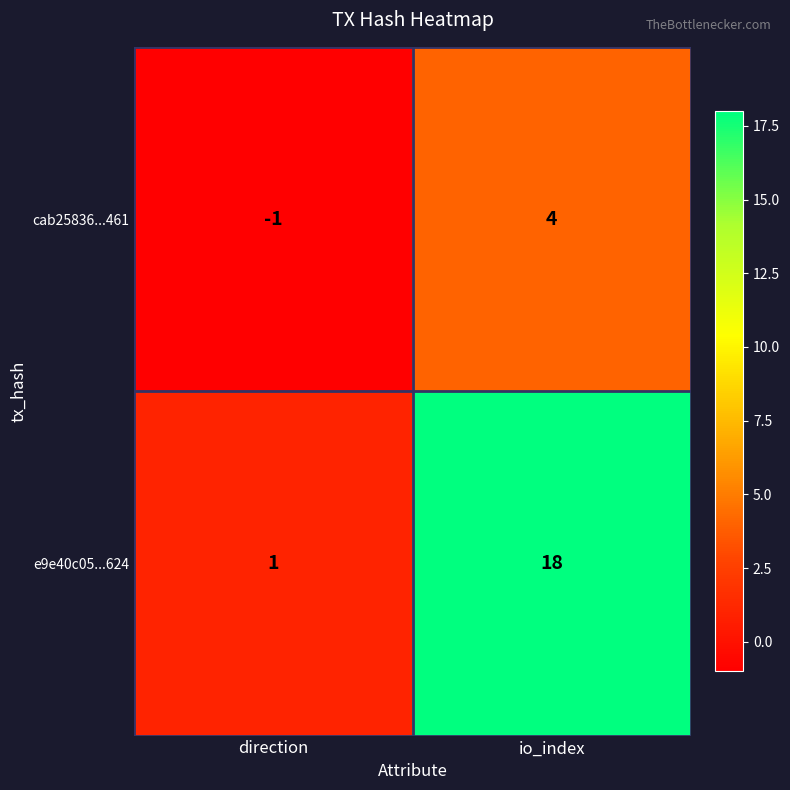

What is the average value of the e9e40c05...624 series?

10